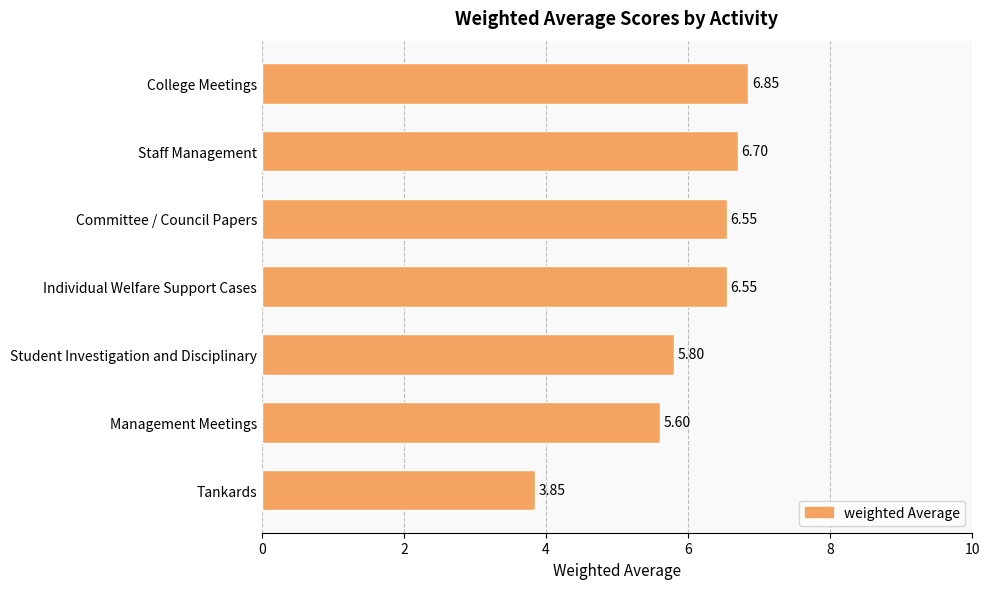

What is the label of the 6th bar from the top?

Management Meetings